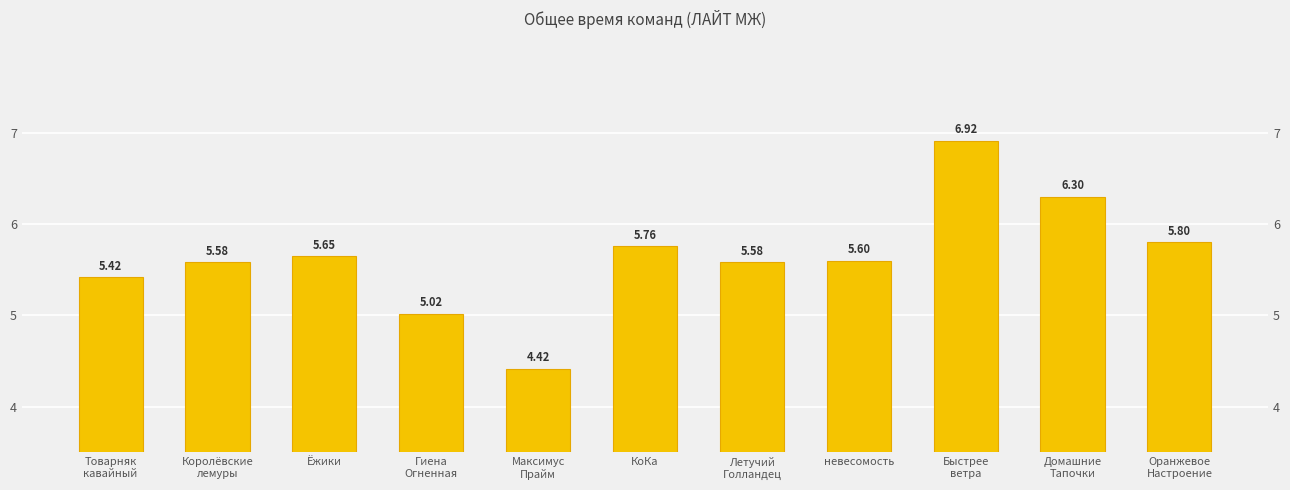

What is the maximum value shown in the chart?

6.9